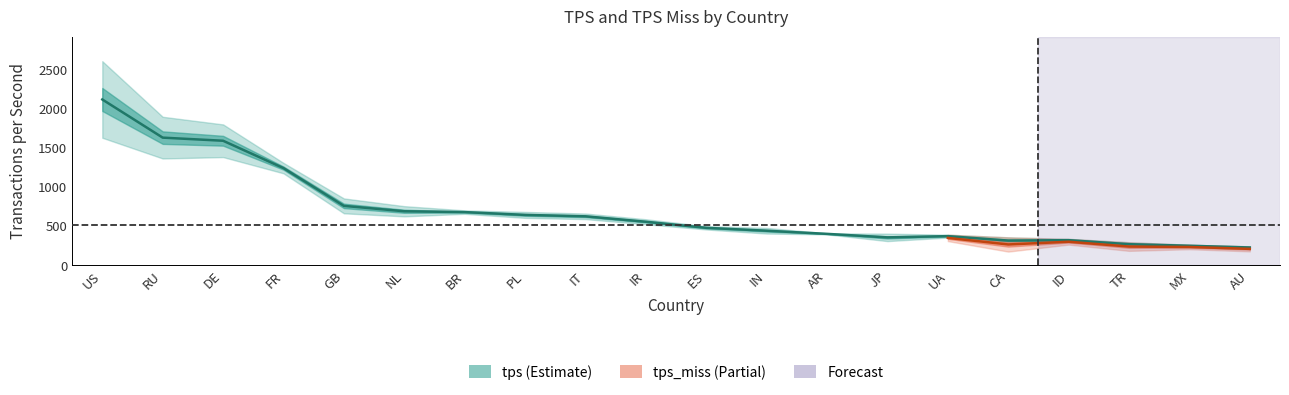

How many interior local peaks (higher than both neighbors) does the data have?

2